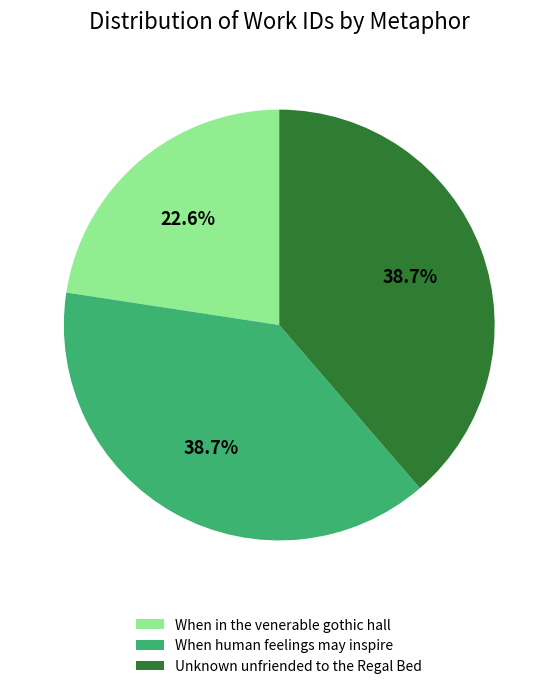

How many segments does this pie chart have?

3